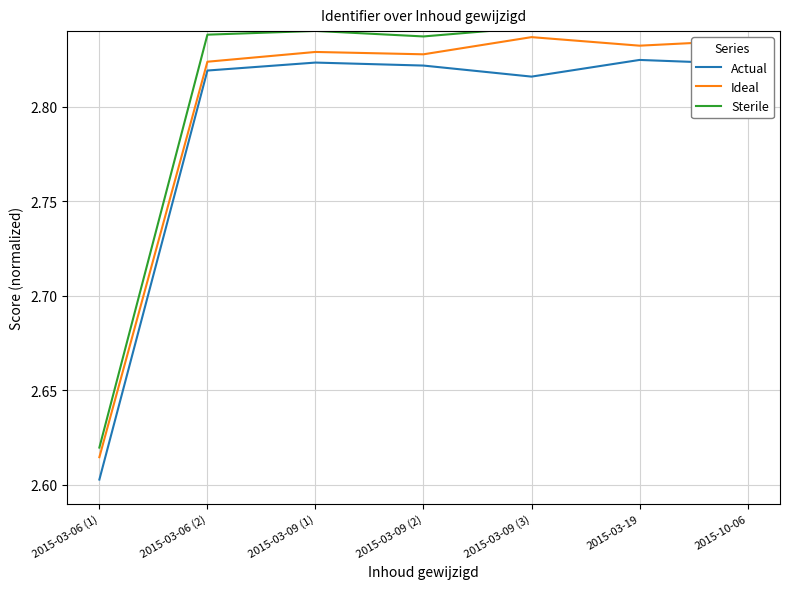

At how many categories does at least one series exceed 2?

7